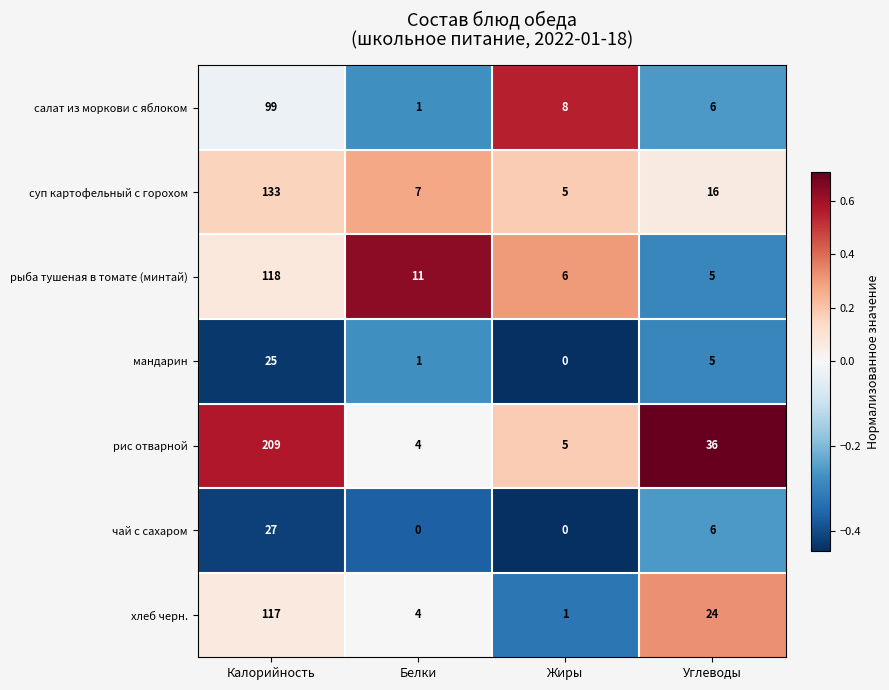

The value of рыба тушеная в томате (минтай) at Калорийность is 118. True or false?

True